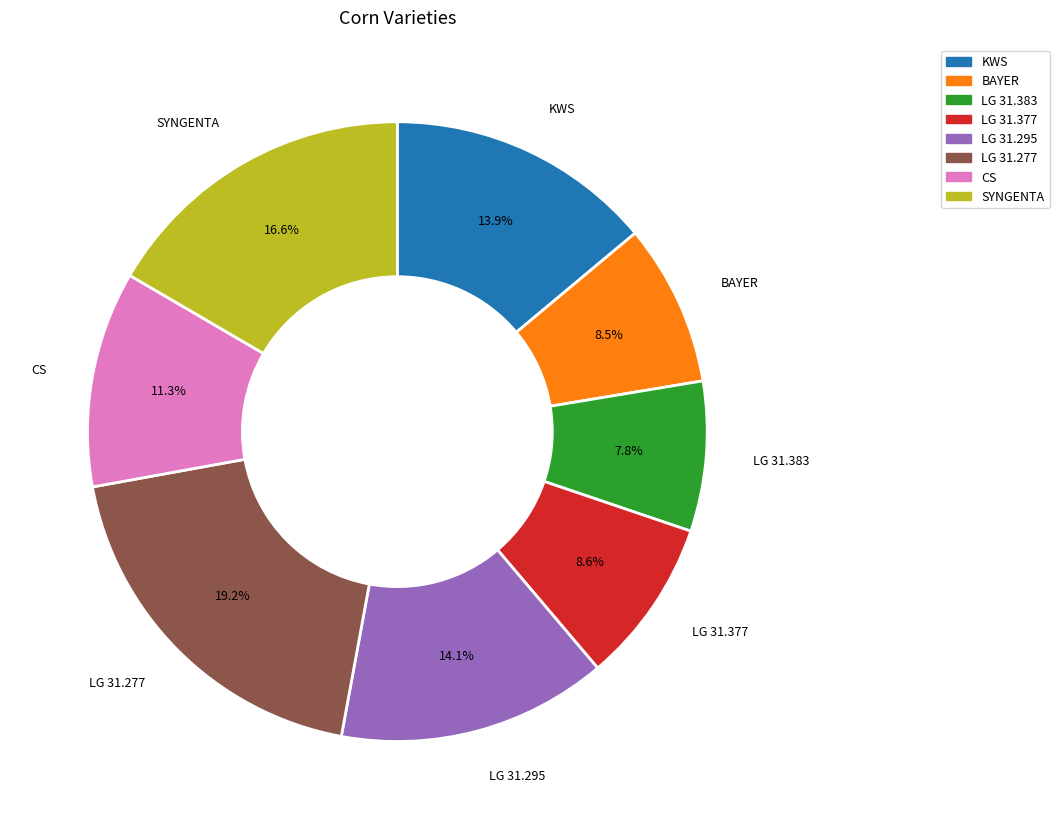

To the nearest percent, what is the combined percentage of CS and LG 31.277?

31%